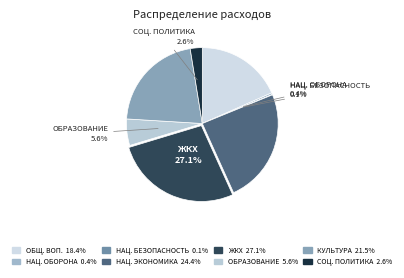

To the nearest percent, what is the difference between the largest and smallest slice percentages?

27%